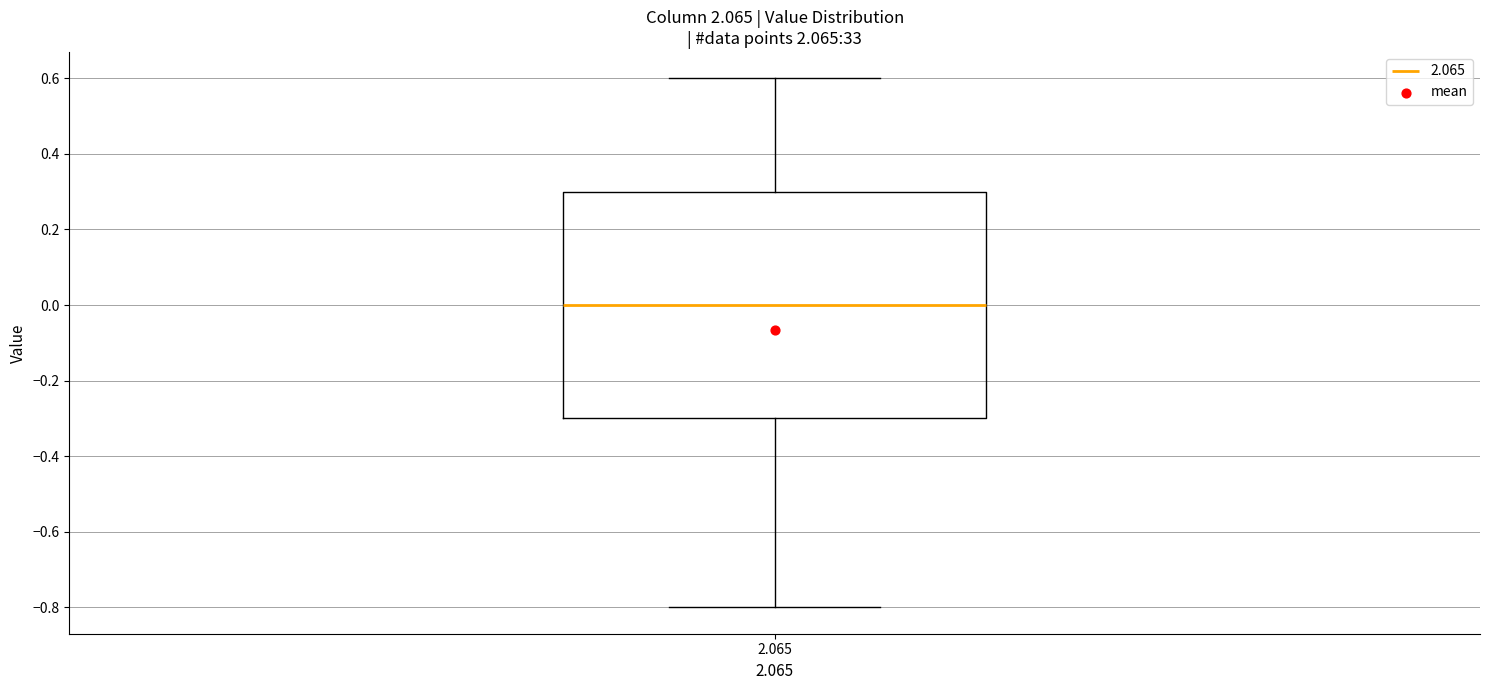

Where does the upper whisker of the box at x = 2.065 end on the y-axis? The values are not printed on the chart, so give them approximately, as read against the axis.

0.6